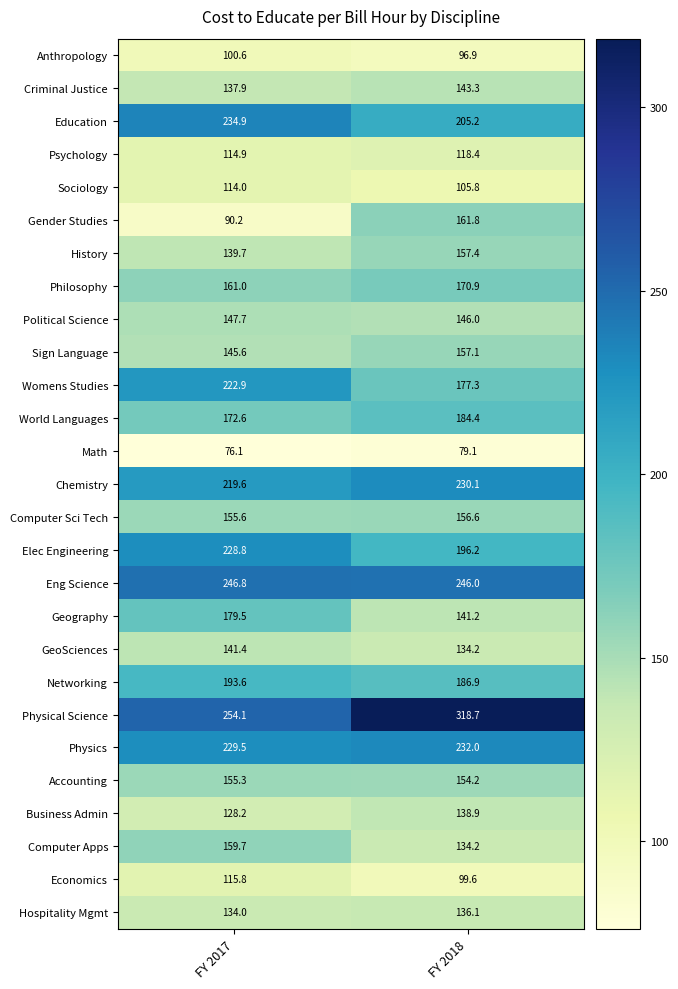

At how many categories does at least one series exceed 94?

2